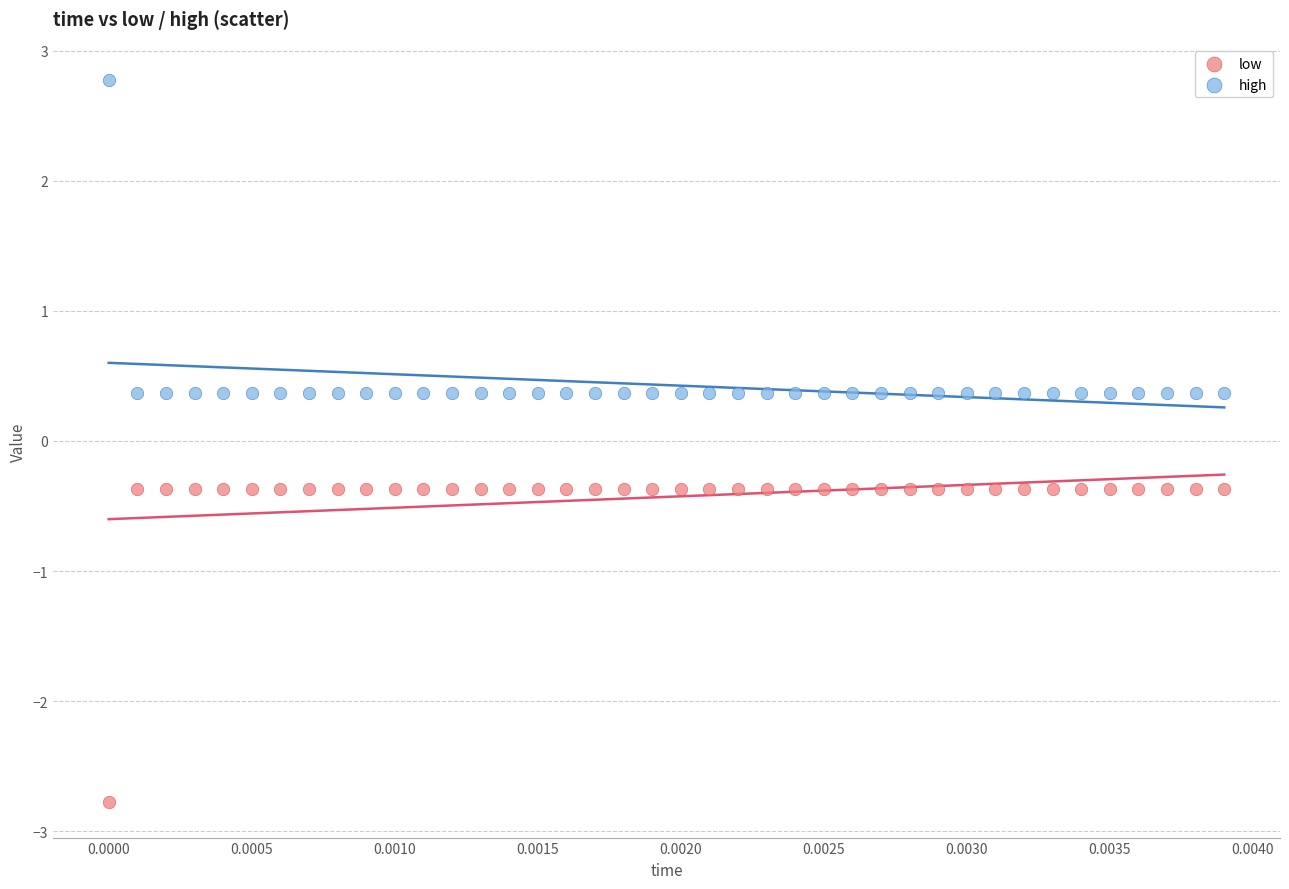

What are all the series names shown in the legend?

low, high